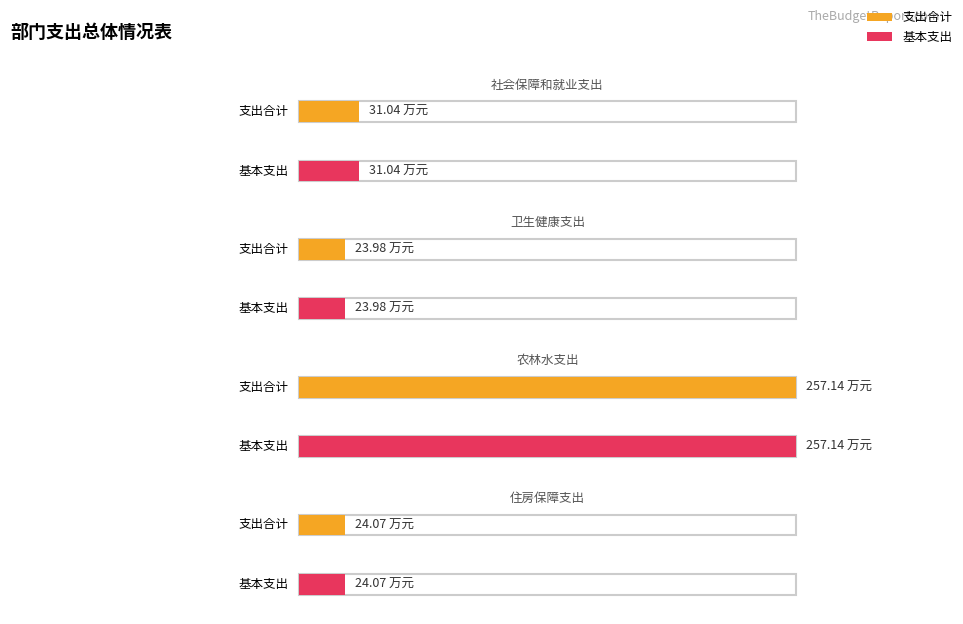

How many bars are there in total?

8